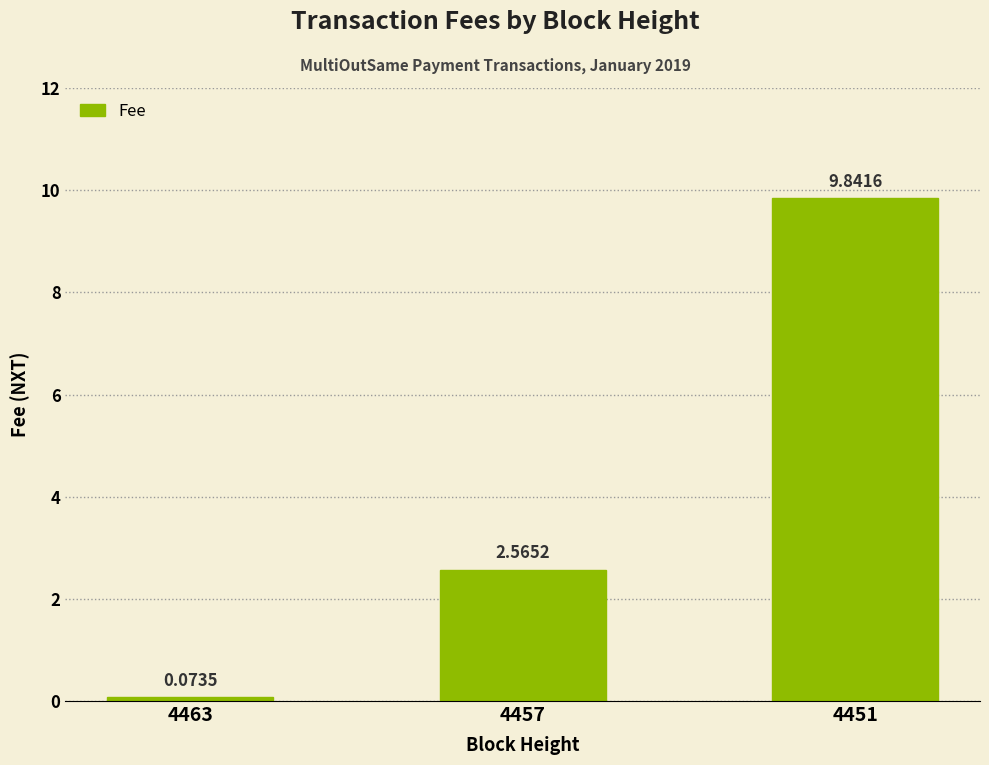

How many values exceed 2?

2